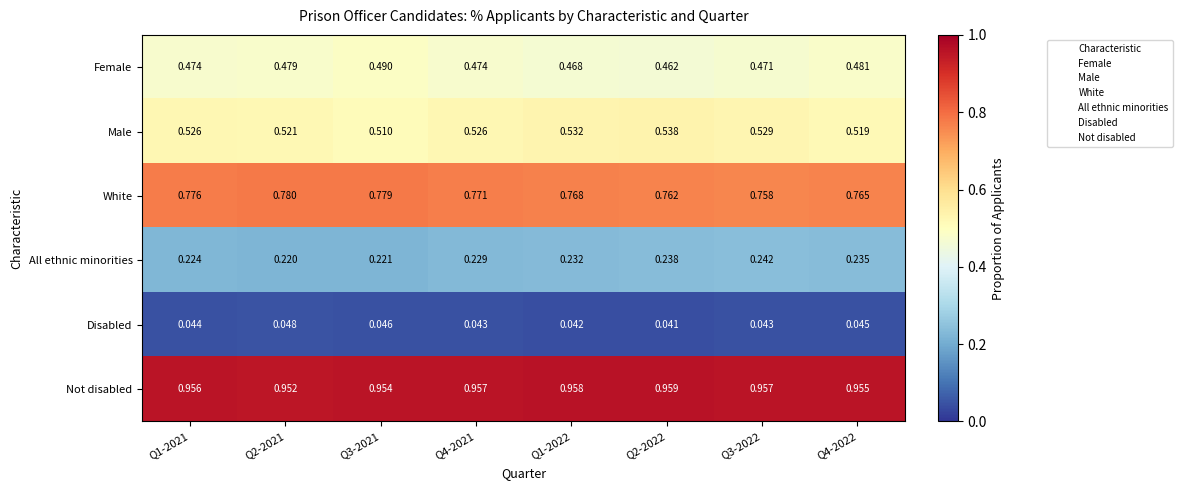

Rank the series by their maximum value, from highest to lowest.

Not disabled, White, Male, Female, All ethnic minorities, Disabled